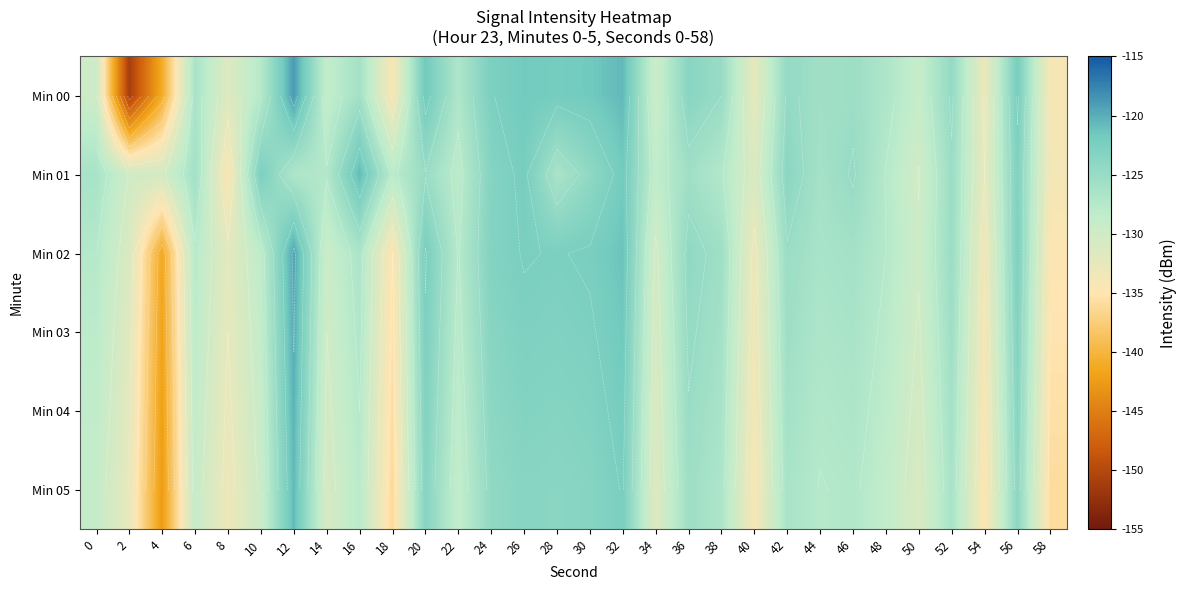

Is it true that Min 04 equals -128.6 at 6?

True